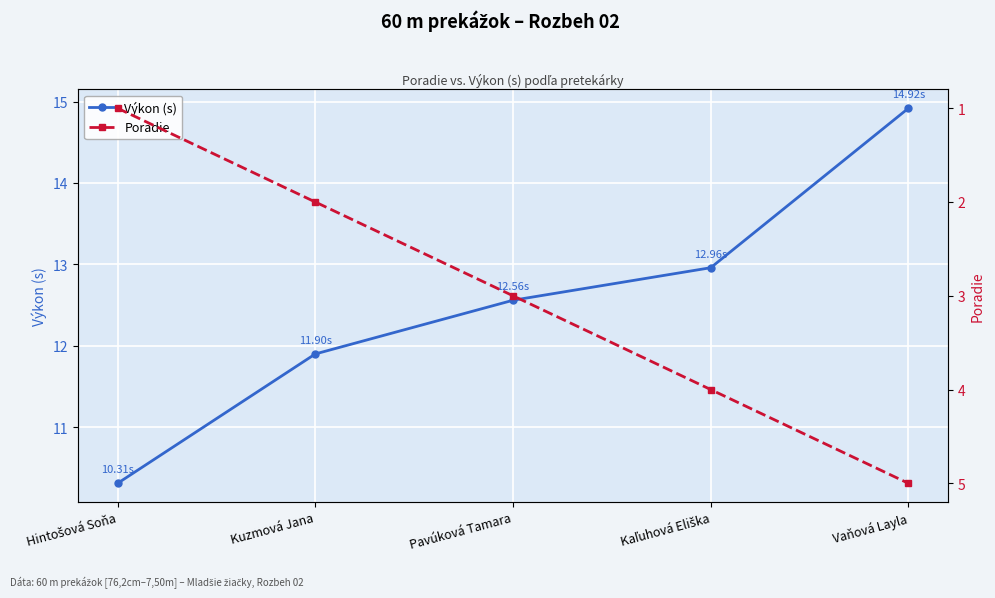

How many series are shown in this chart?

2